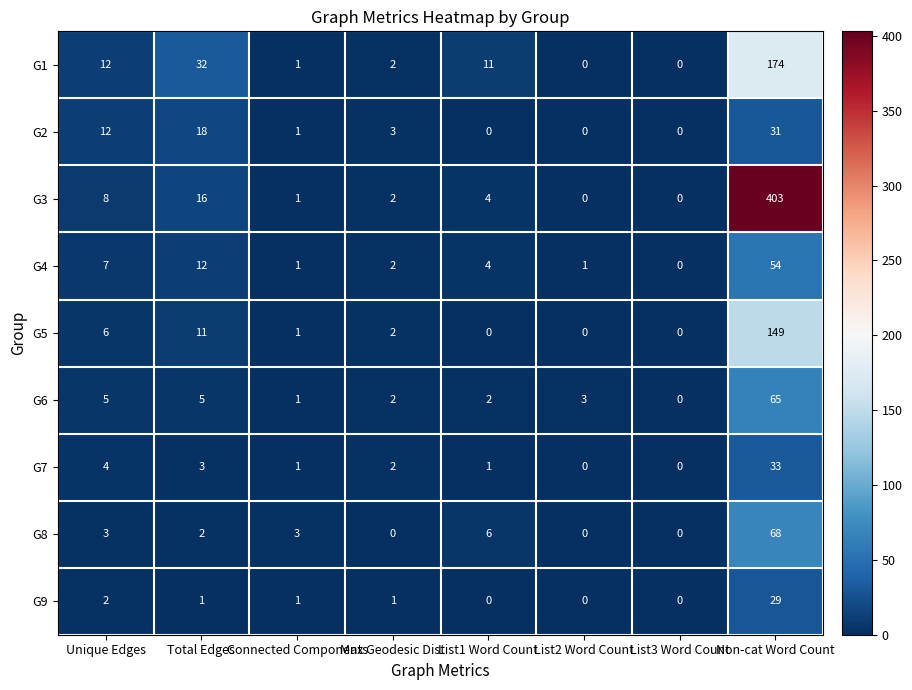

What is the maximum value shown in the chart?

403